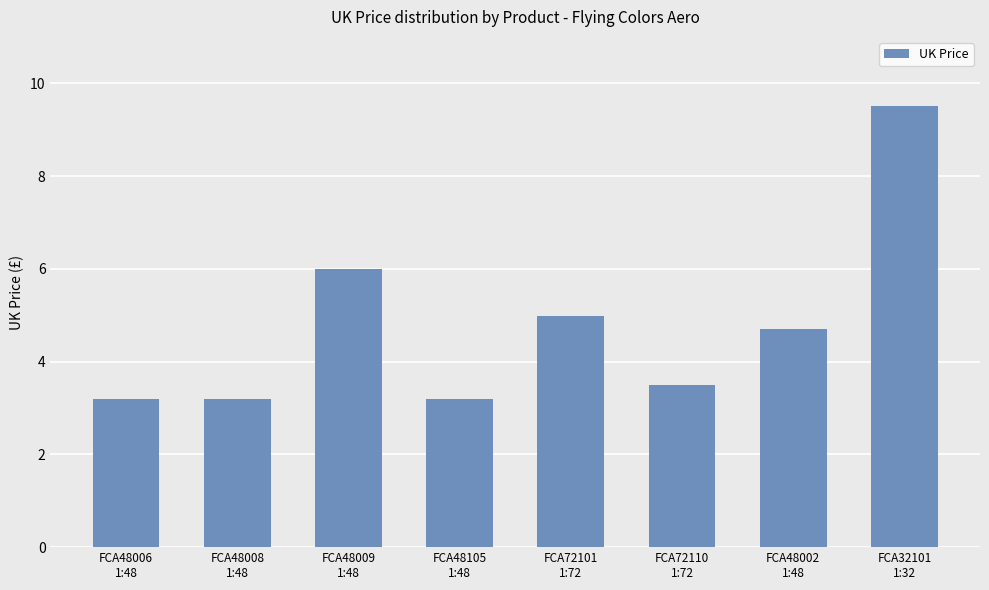

What is the value of the 1st bar from the left?

3.2